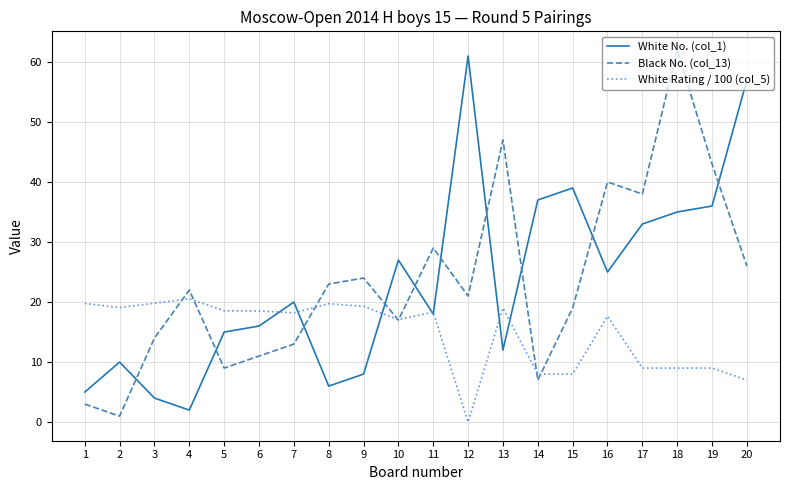

The White No. (col_1) series shows 35.0 at 18. True or false?

True